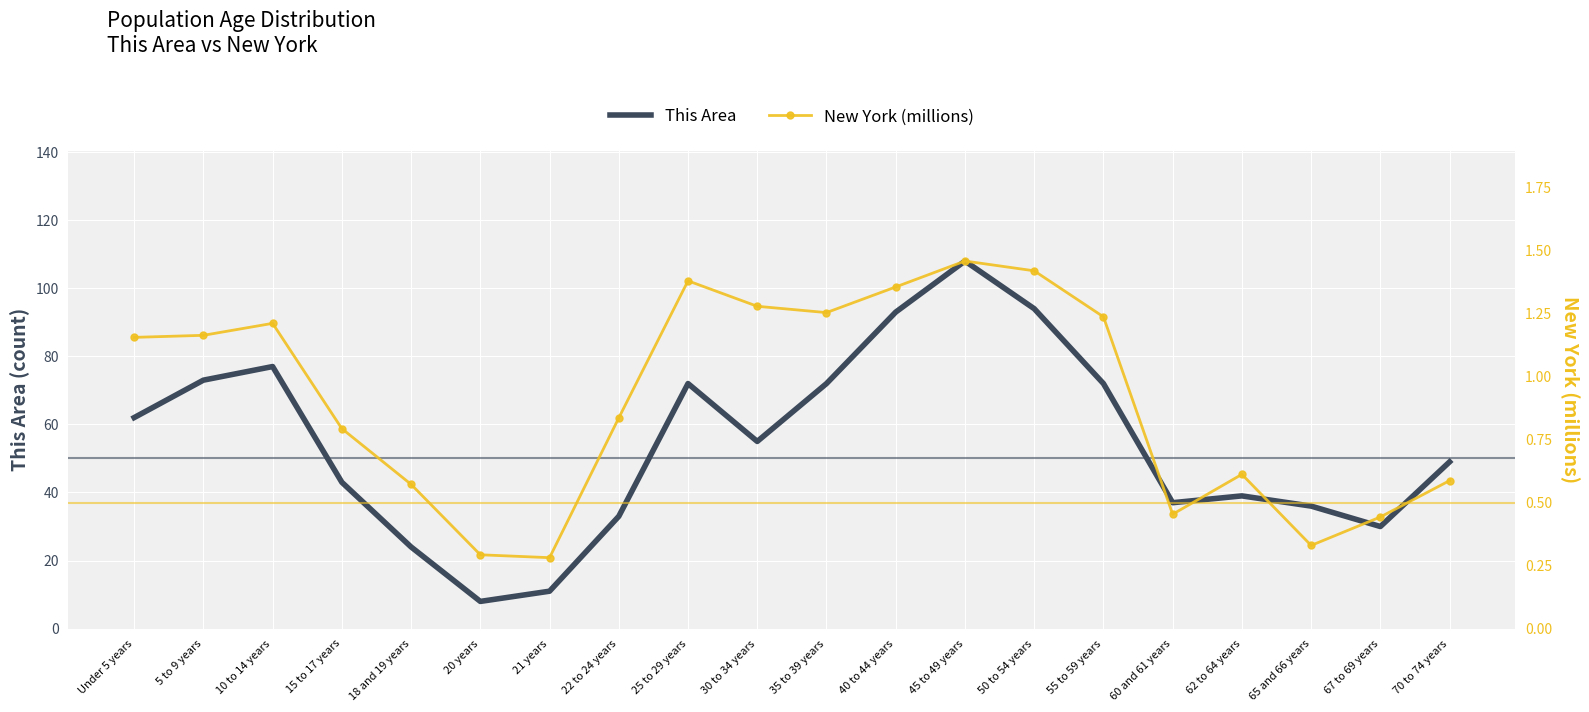

What is the label of the 9th point from the left?

25 to 29 years